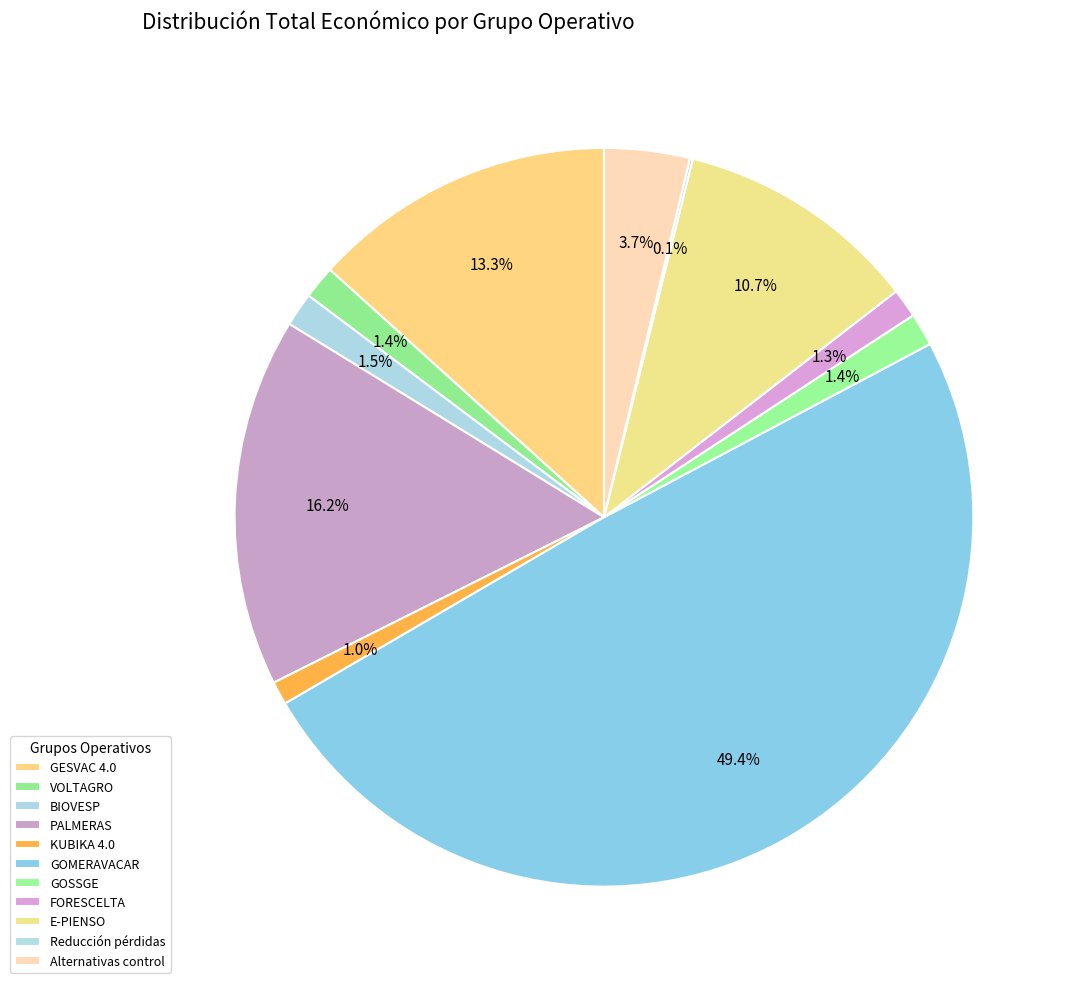

How many slices are in this pie chart?

11